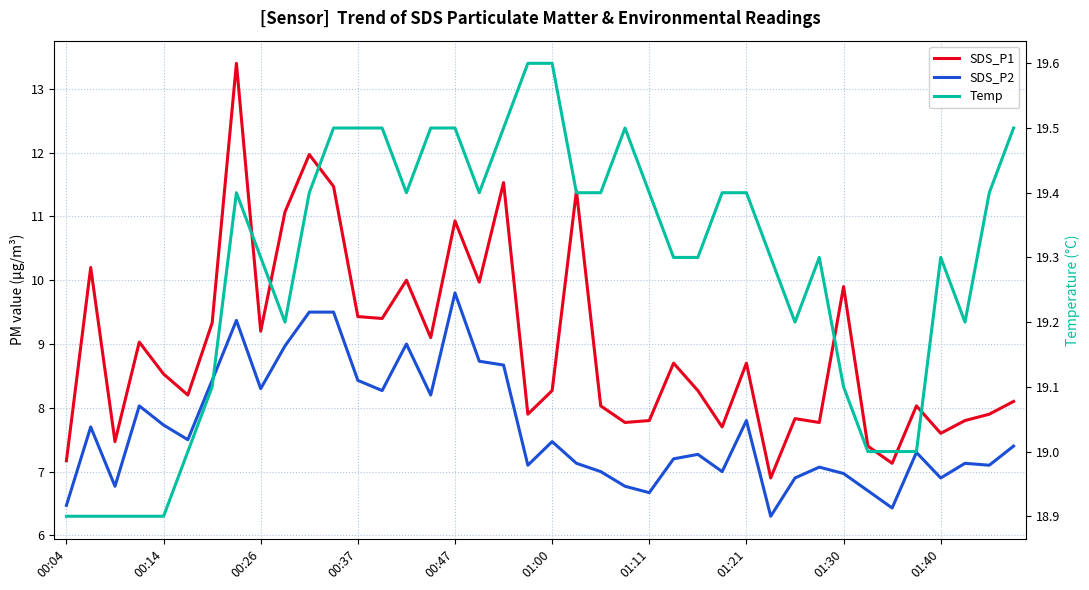

True or false: Temp and SDS_P2 cross at least once.

False